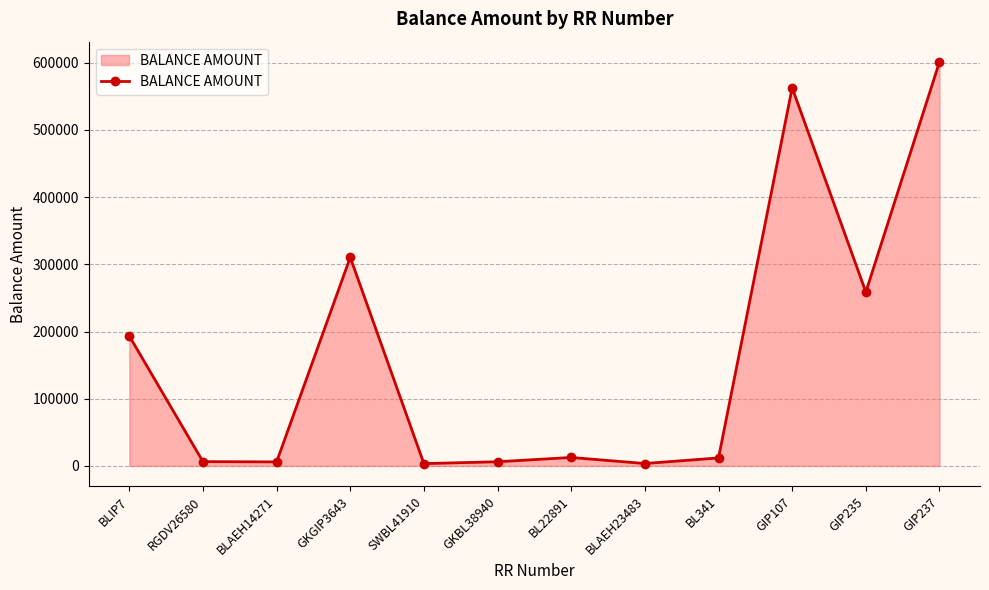

How many data points are less than 12567?

6